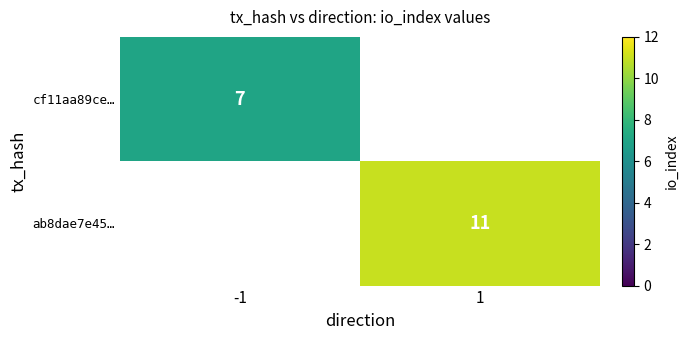

The value of cf11aa89ce… at -1 is 9.4. True or false?

False